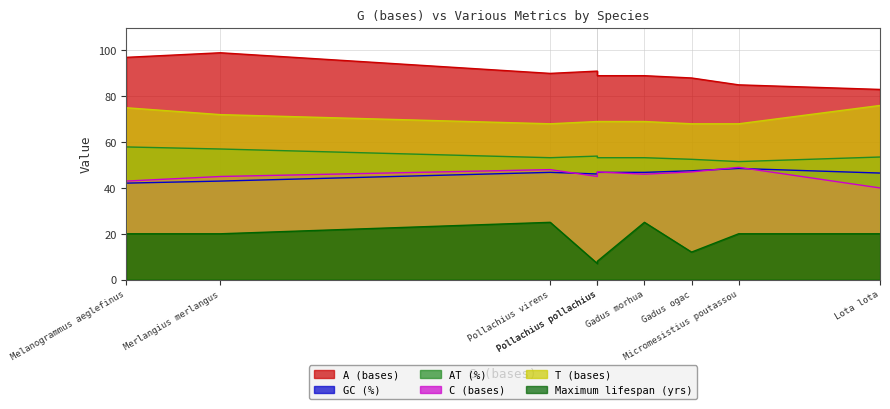

What is the difference between the highest and lowest values at Micromesistius poutassou?

65.0